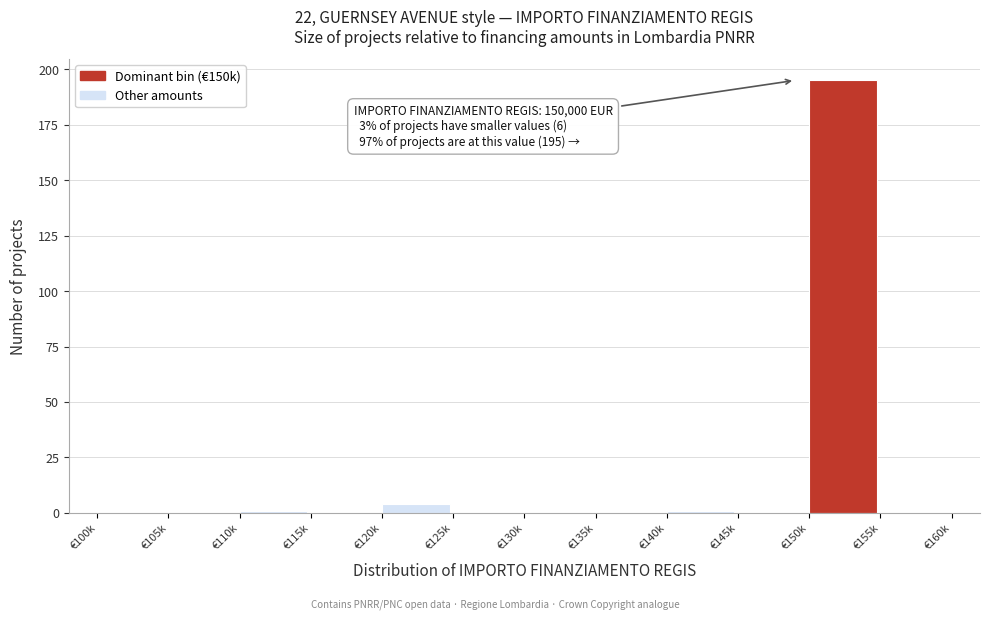

Reading left to right, list all the values displayed in this chart.

€100k=0	€105k=0	€110k=1	€115k=0	€120k=4	€125k=0	€130k=0	€135k=0	€140k=1	€145k=0	€150k=195	€155k=0